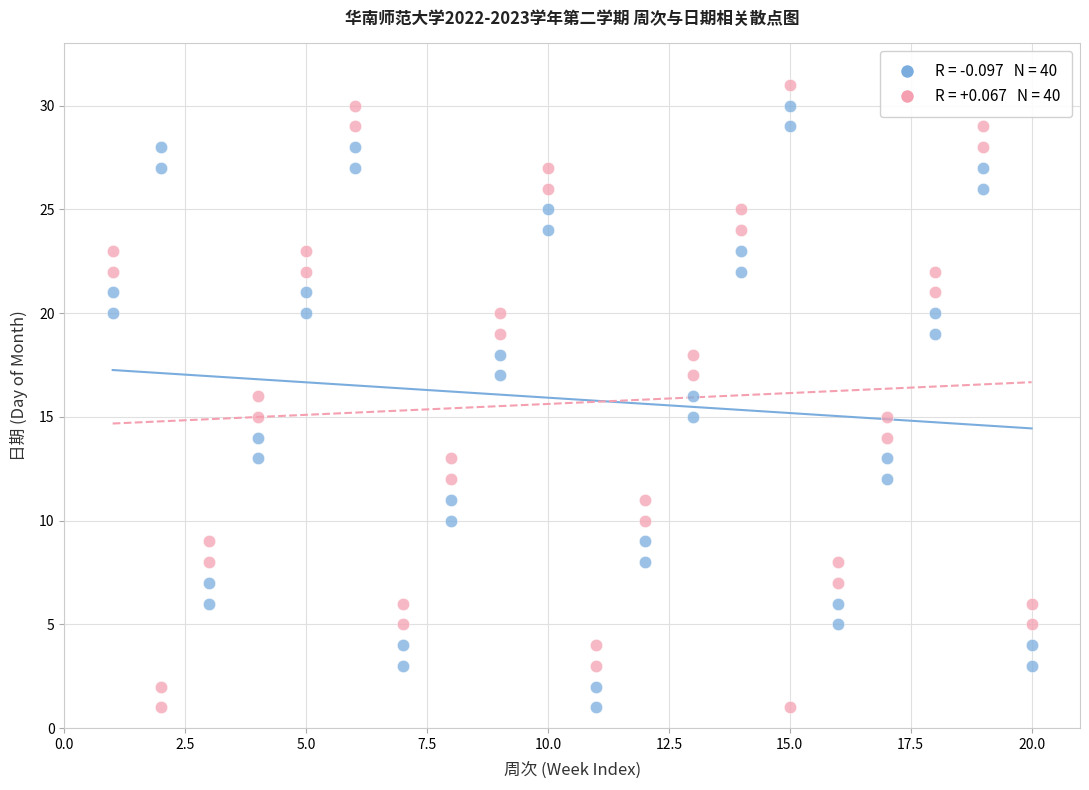

Across all data points, what is the range of Y values (max minus min)?

30